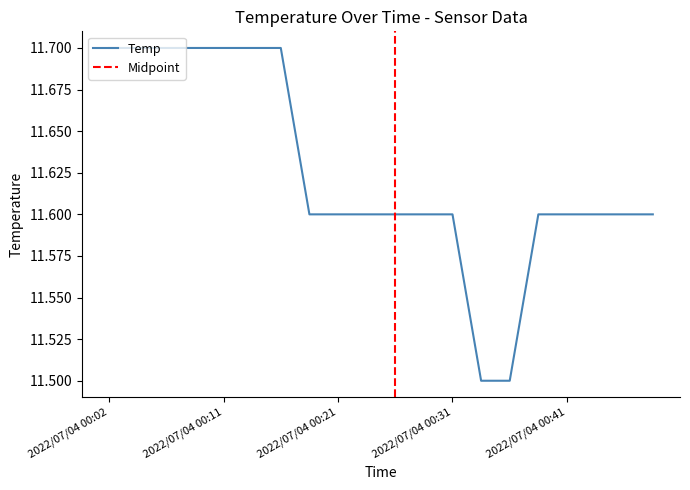

How many lines are shown in the chart?

1